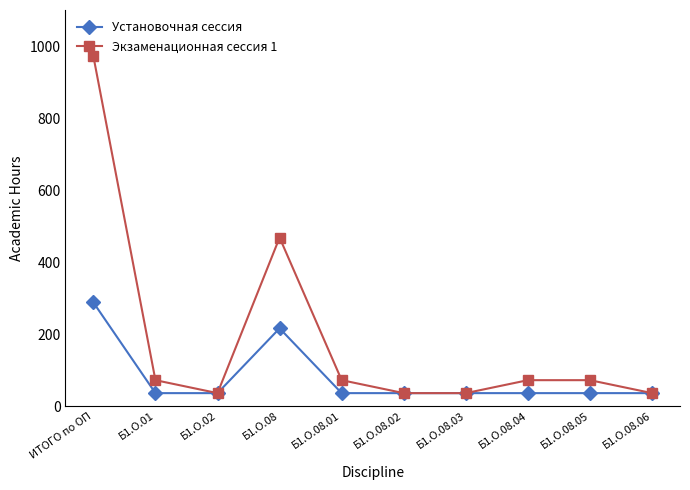

List the series in order of their peak value, highest first.

Экзаменационная сессия 1, Установочная сессия